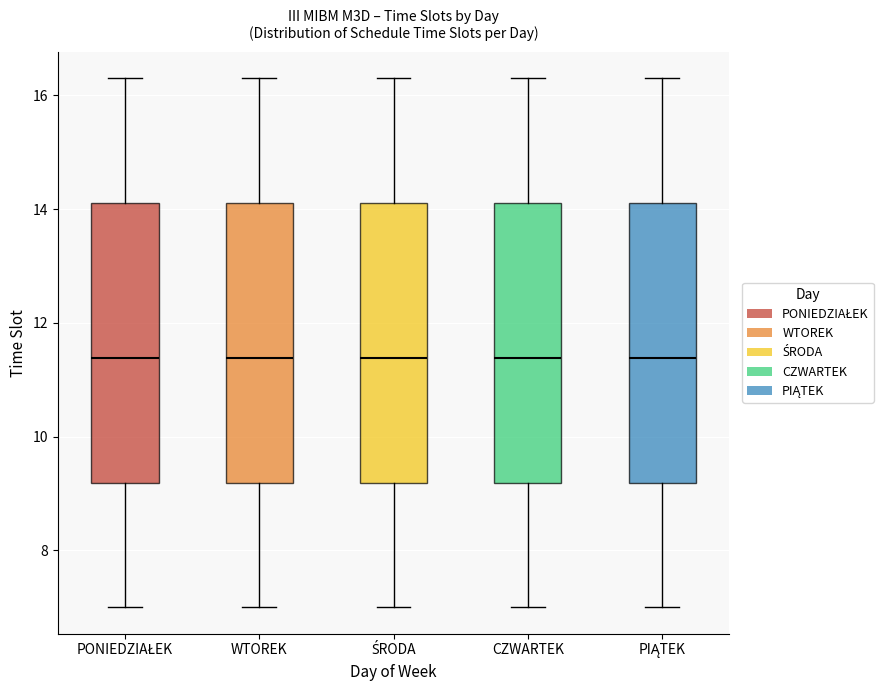

Reading left to right, transcribe this box plot: for each box, give where its median line is, the range the box spans, and where its two whiskers end, as read against the y-axis. The values are not printed on the chart, so give them approximately, as read against the axis.

PONIEDZIAŁEK: median 11.4, box 9.2 to 14.2, whiskers 7.0 to 16.4
WTOREK: median 11.4, box 9.2 to 14.2, whiskers 7.0 to 16.4
ŚRODA: median 11.4, box 9.2 to 14.2, whiskers 7.0 to 16.4
CZWARTEK: median 11.4, box 9.2 to 14.2, whiskers 7.0 to 16.4
PIĄTEK: median 11.4, box 9.2 to 14.2, whiskers 7.0 to 16.4